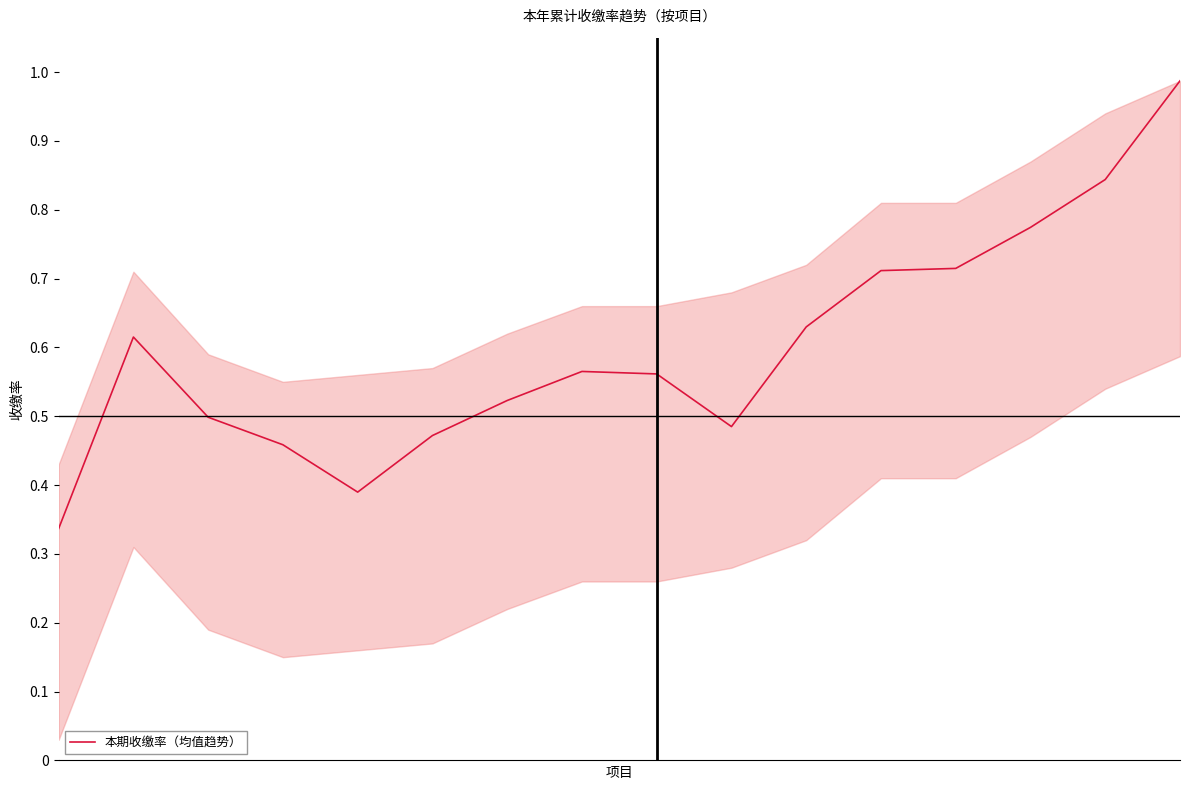

Does the chart display data point markers on the line(s)?

No